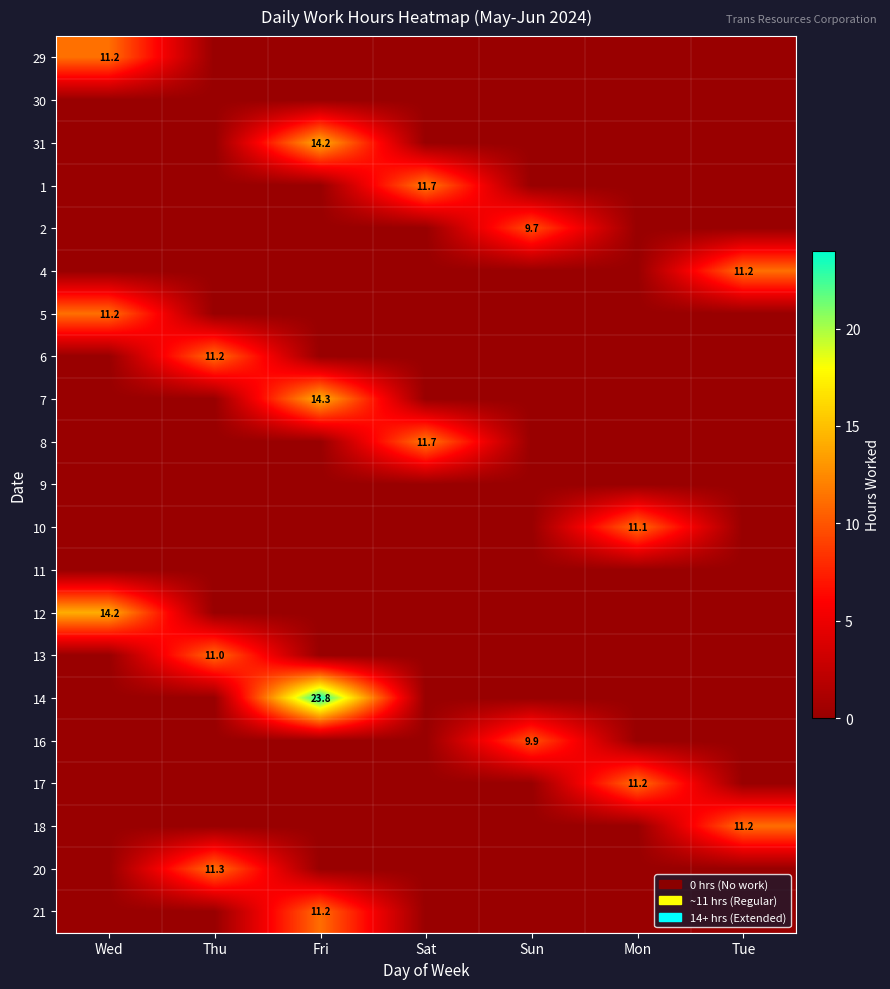

Which label corresponds to the smallest value in the chart?

Thu